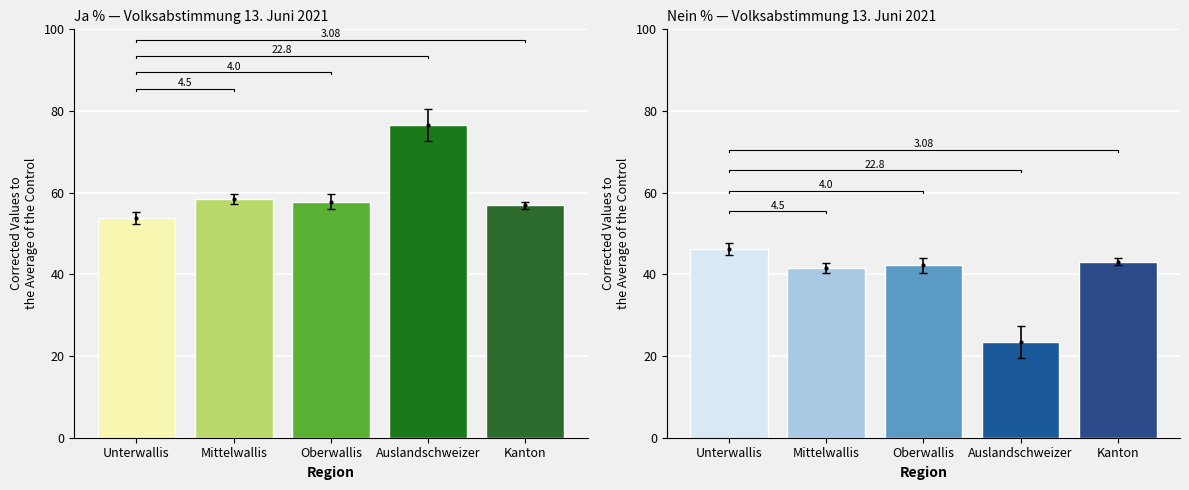

Between Oberwallis and Auslandschweizer, which series saw the biggest shift?

Ja %